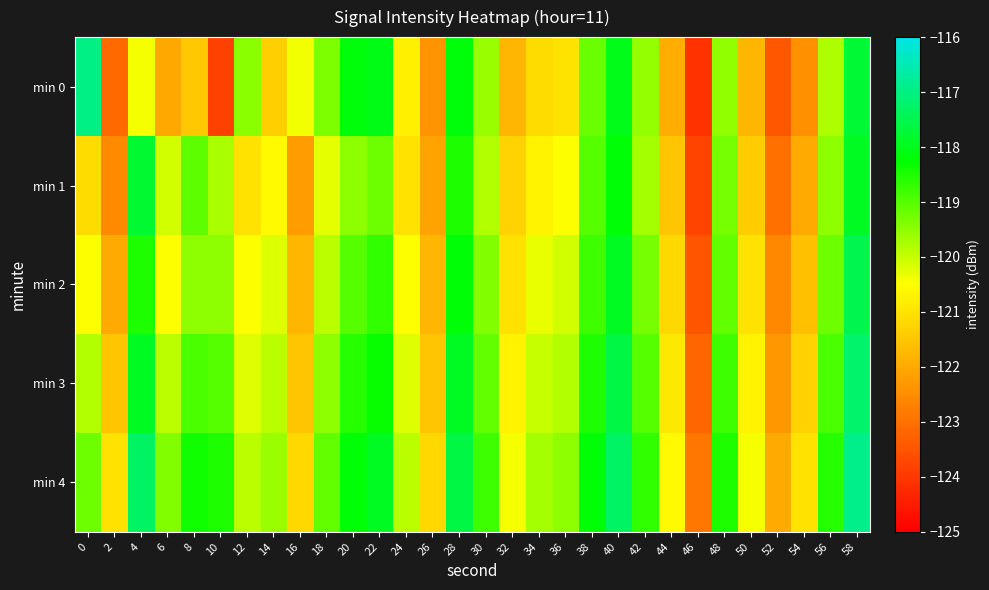

Which has a higher value, 58 or 36?

58